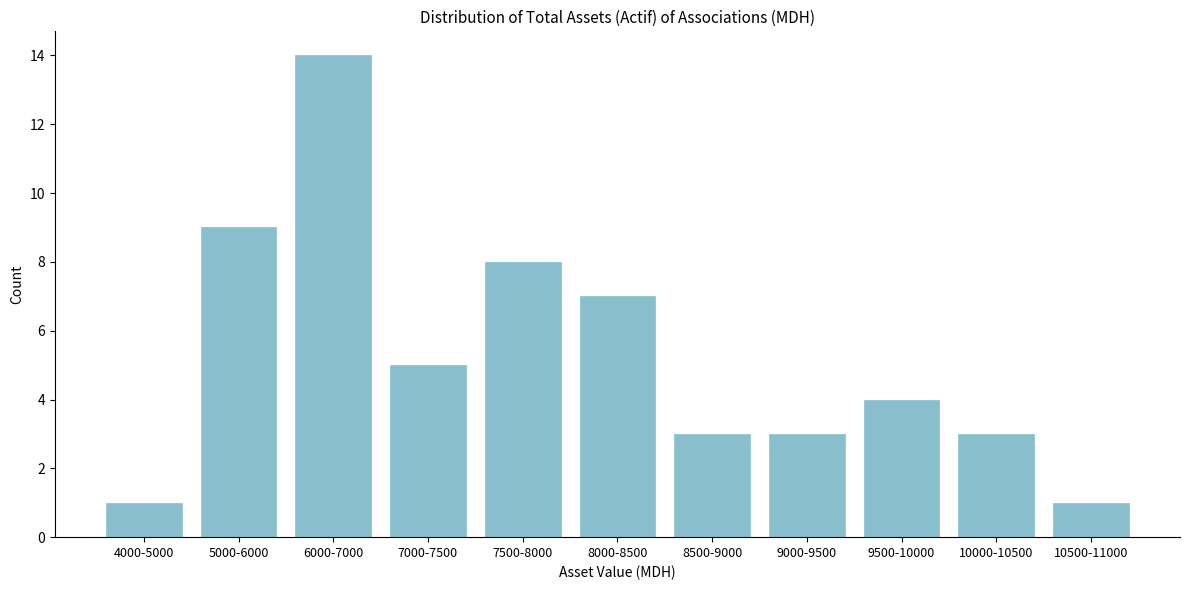

Reading right to left, what are all the values shown in this chart?

1	3	4	3	3	7	8	5	14	9	1